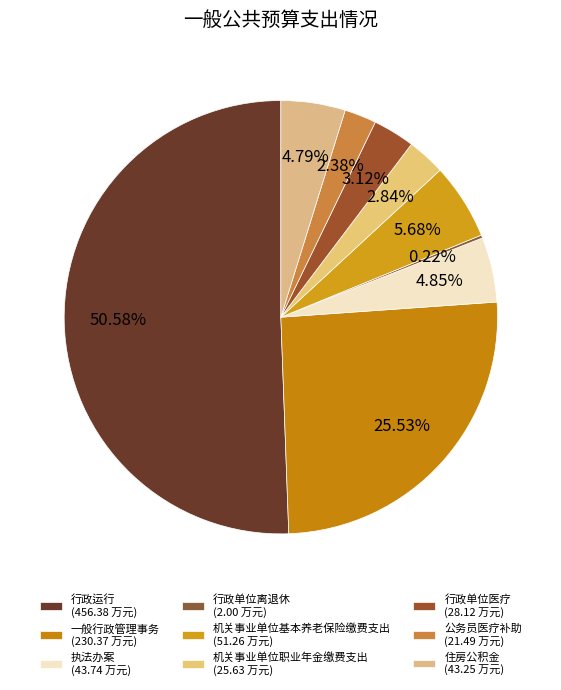

Rank the categories by value from lowest to highest.

行政单位离退休, 公务员医疗补助, 机关事业单位职业年金缴费支出, 行政单位医疗, 住房公积金, 执法办案, 机关事业单位基本养老保险缴费支出, 一般行政管理事务, 行政运行